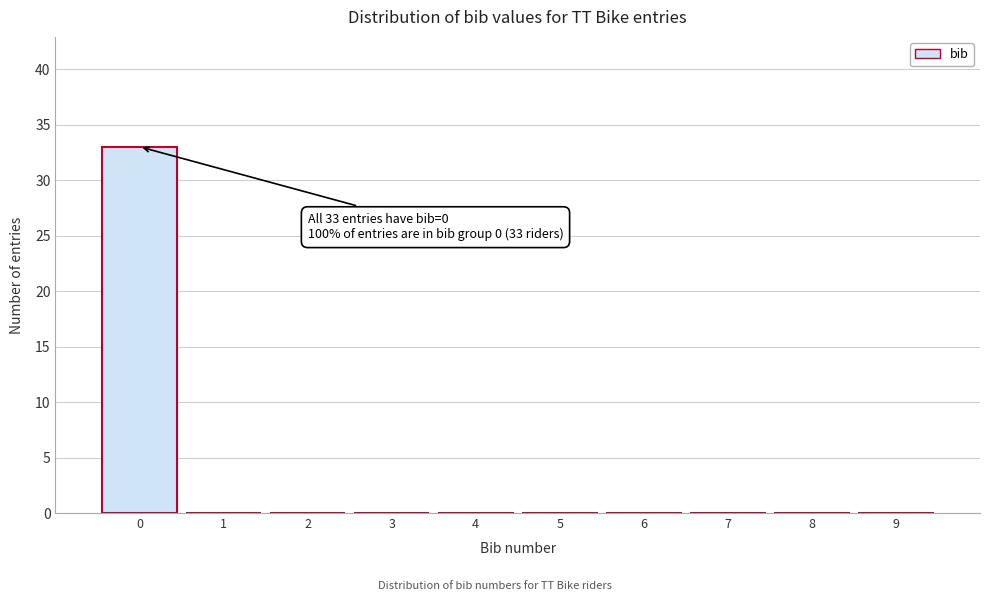

Which range on the x-axis has the tallest bar?

-0.5 to 0.5